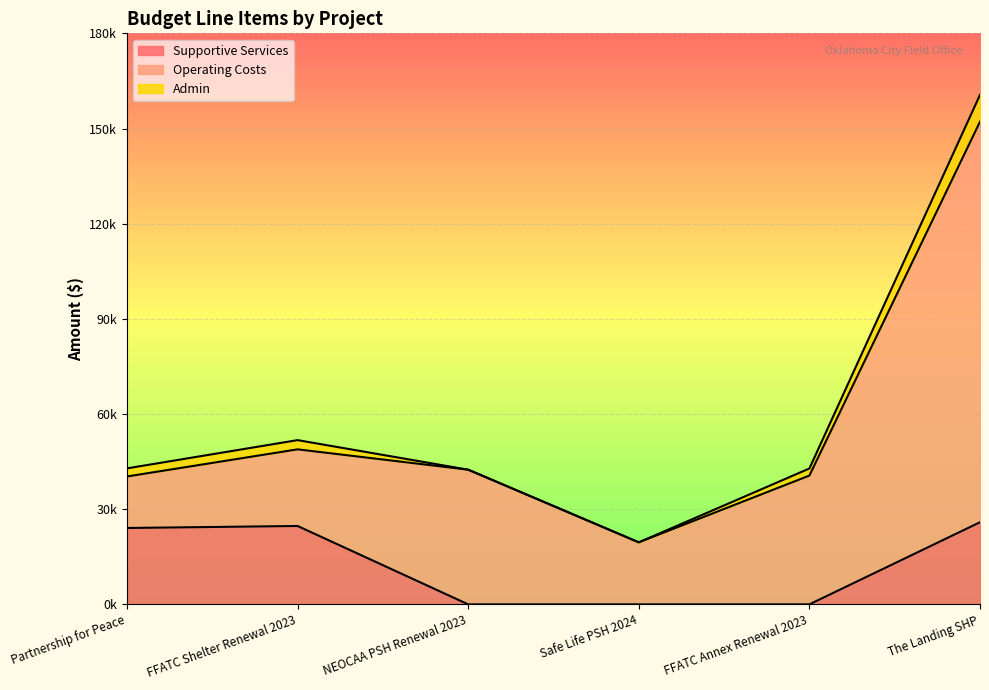

Where does the Operating Costs series first go above 40595?

NEOCAA PSH Renewal 2023